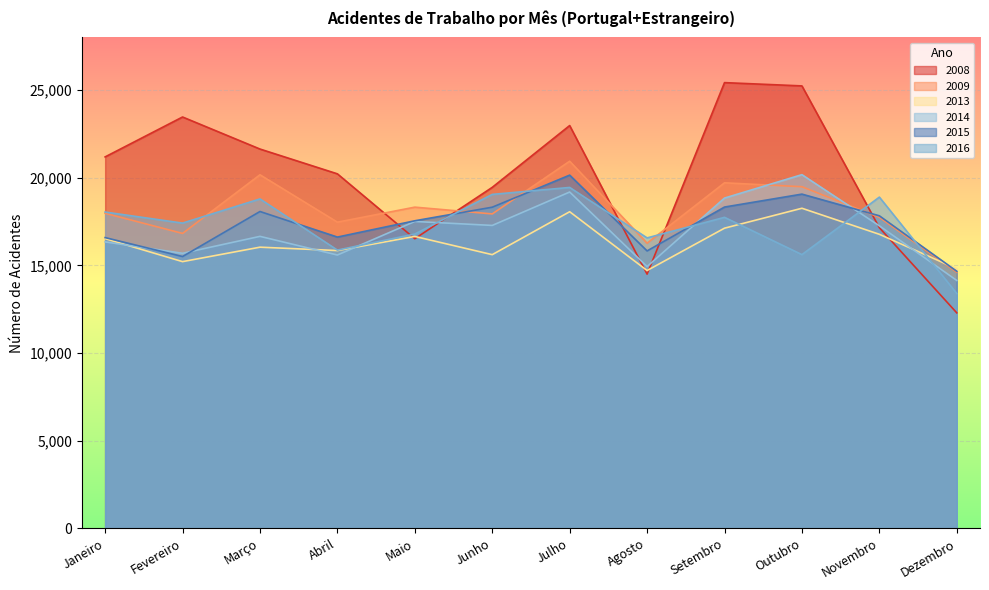

Where is the first local minimum for 2009?

Fevereiro